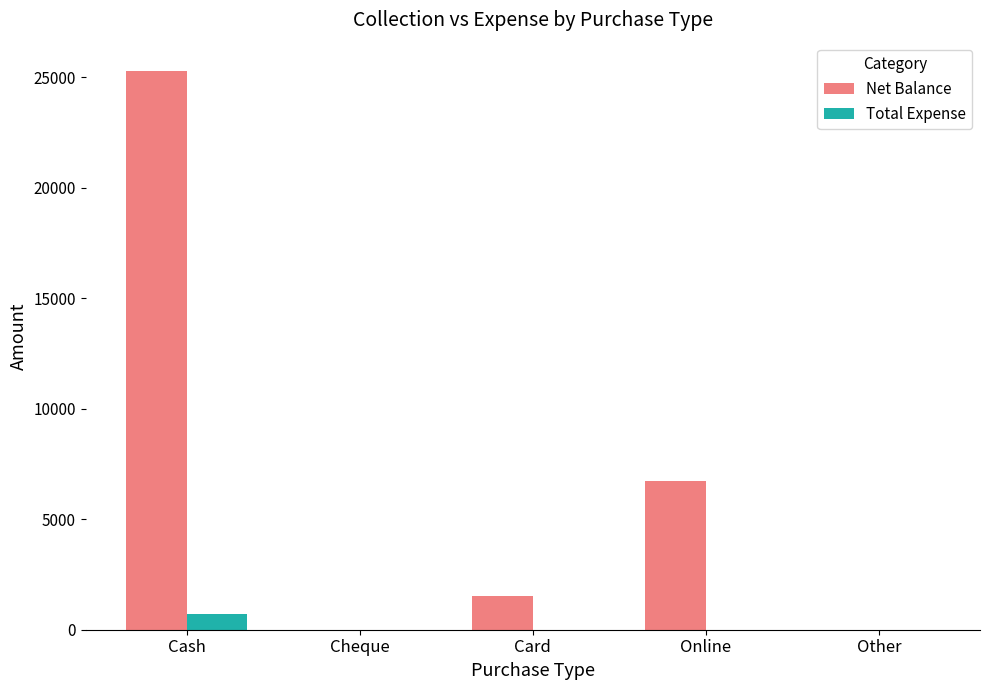

Between Cash and Card, which series saw the biggest shift?

Net Balance